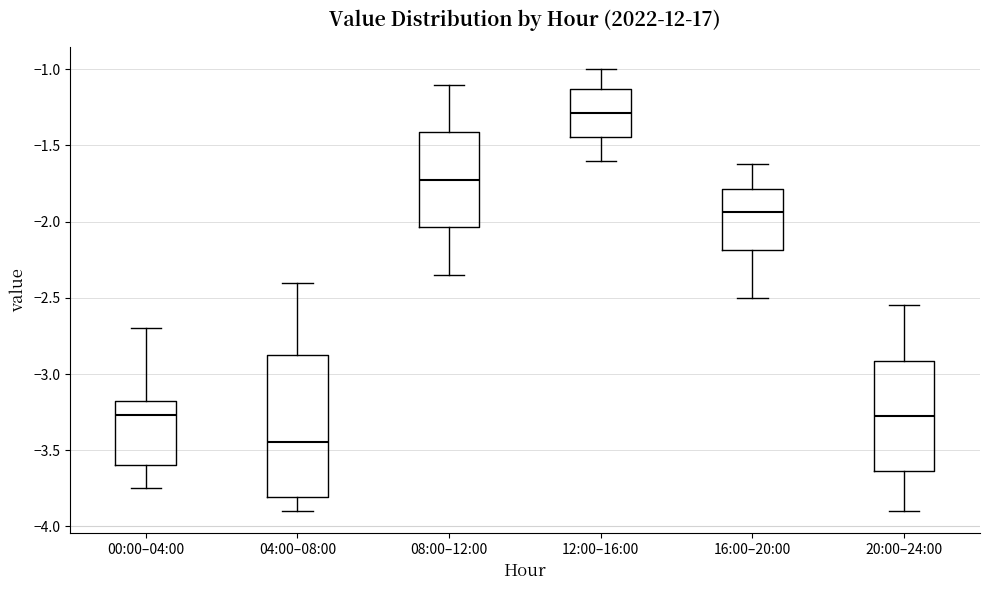

Where does the median line of the box for 08:00–12:00 sit on the y-axis? The values are not printed on the chart, so give them approximately, as read against the axis.

-1.70